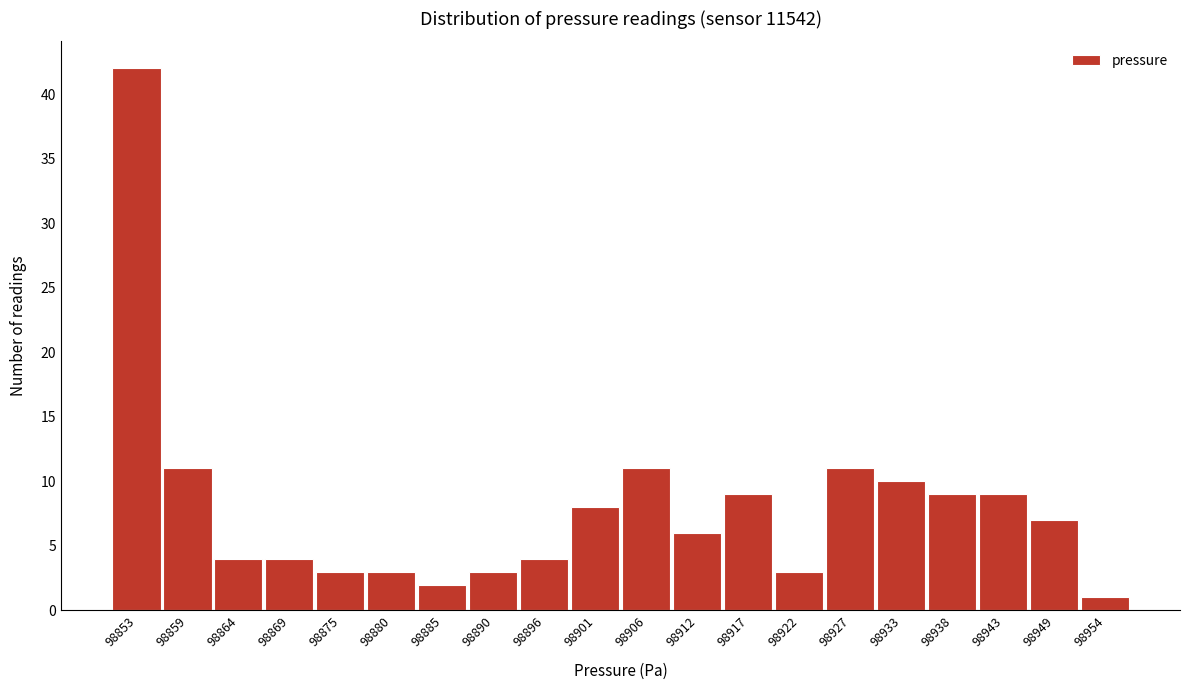

Reading right to left, extract all data points from this chart.

1	7	9	9	10	11	3	9	6	11	8	4	3	2	3	3	4	4	11	42